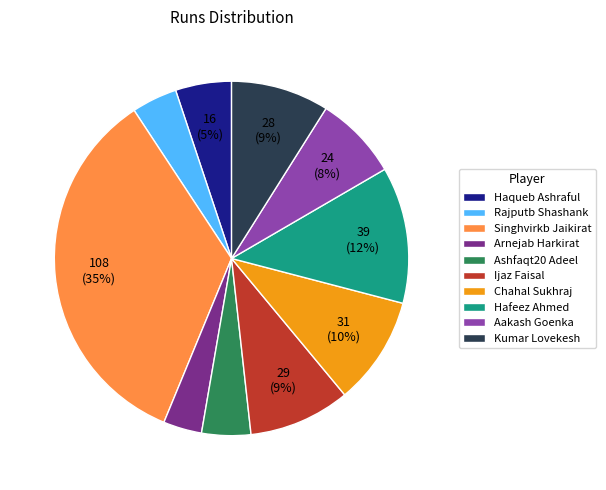

To the nearest percent, what portion does Ashfaqt20 Adeel represent?

4%